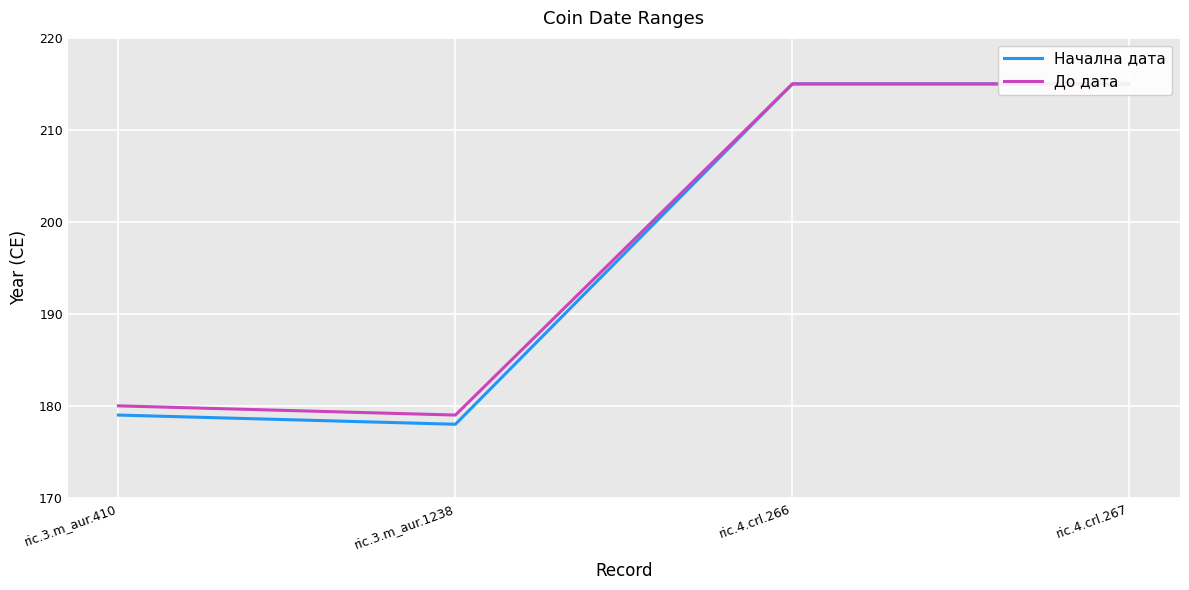

The value of Начална дата at ric.4.crl.267 is 98. True or false?

False